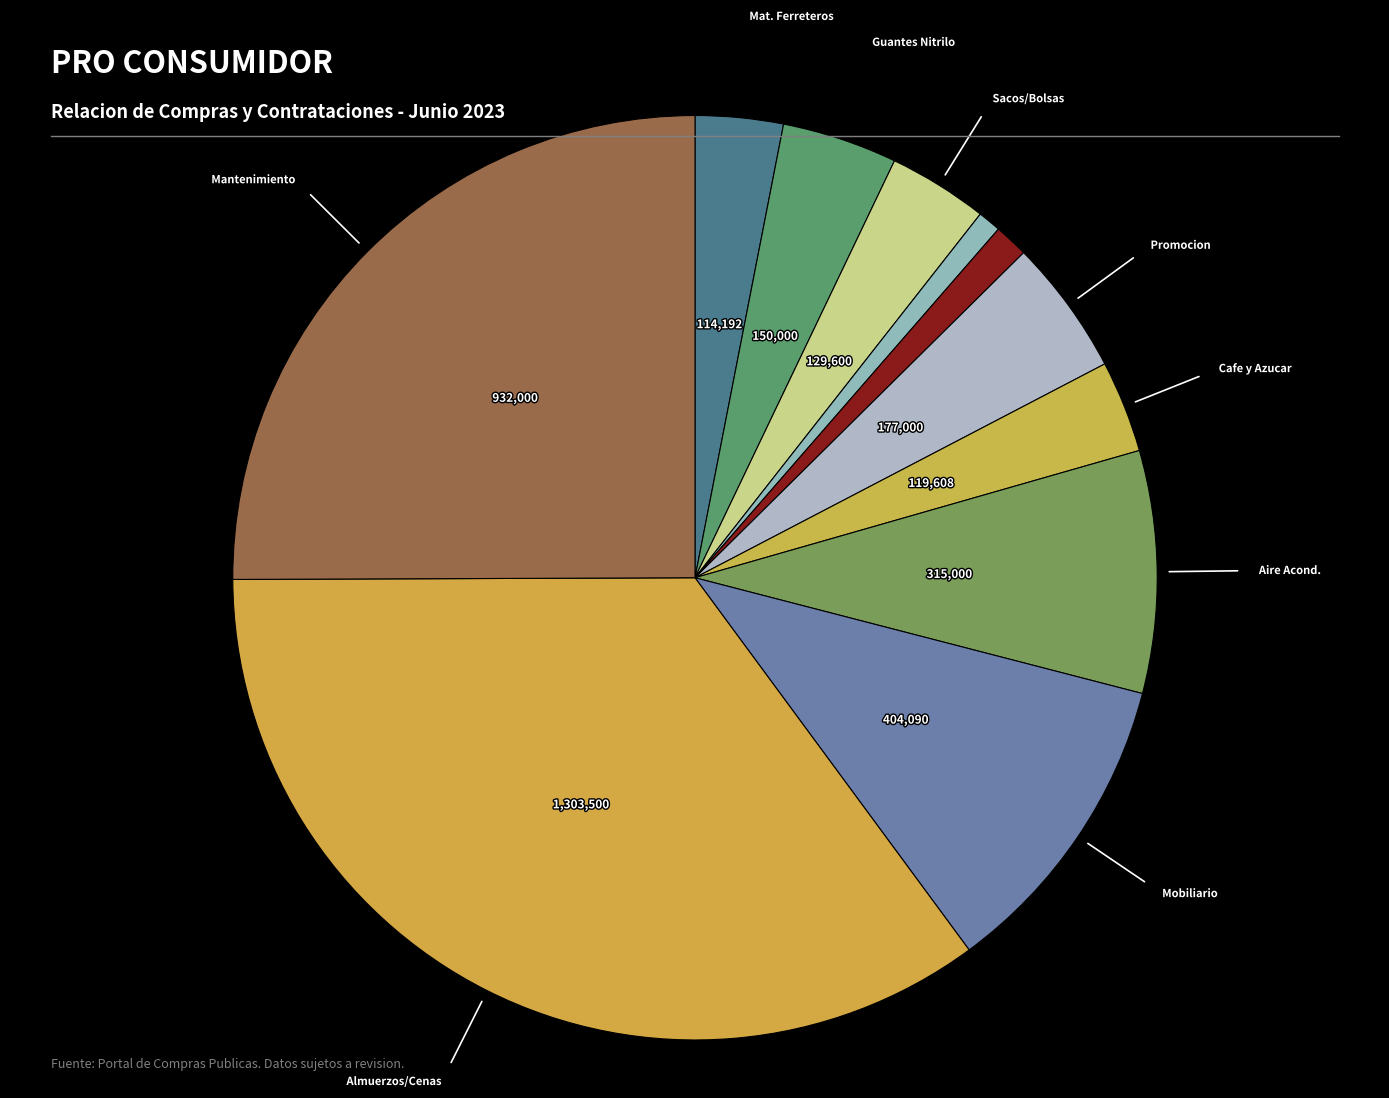

Count the number of slices in the pie.

11